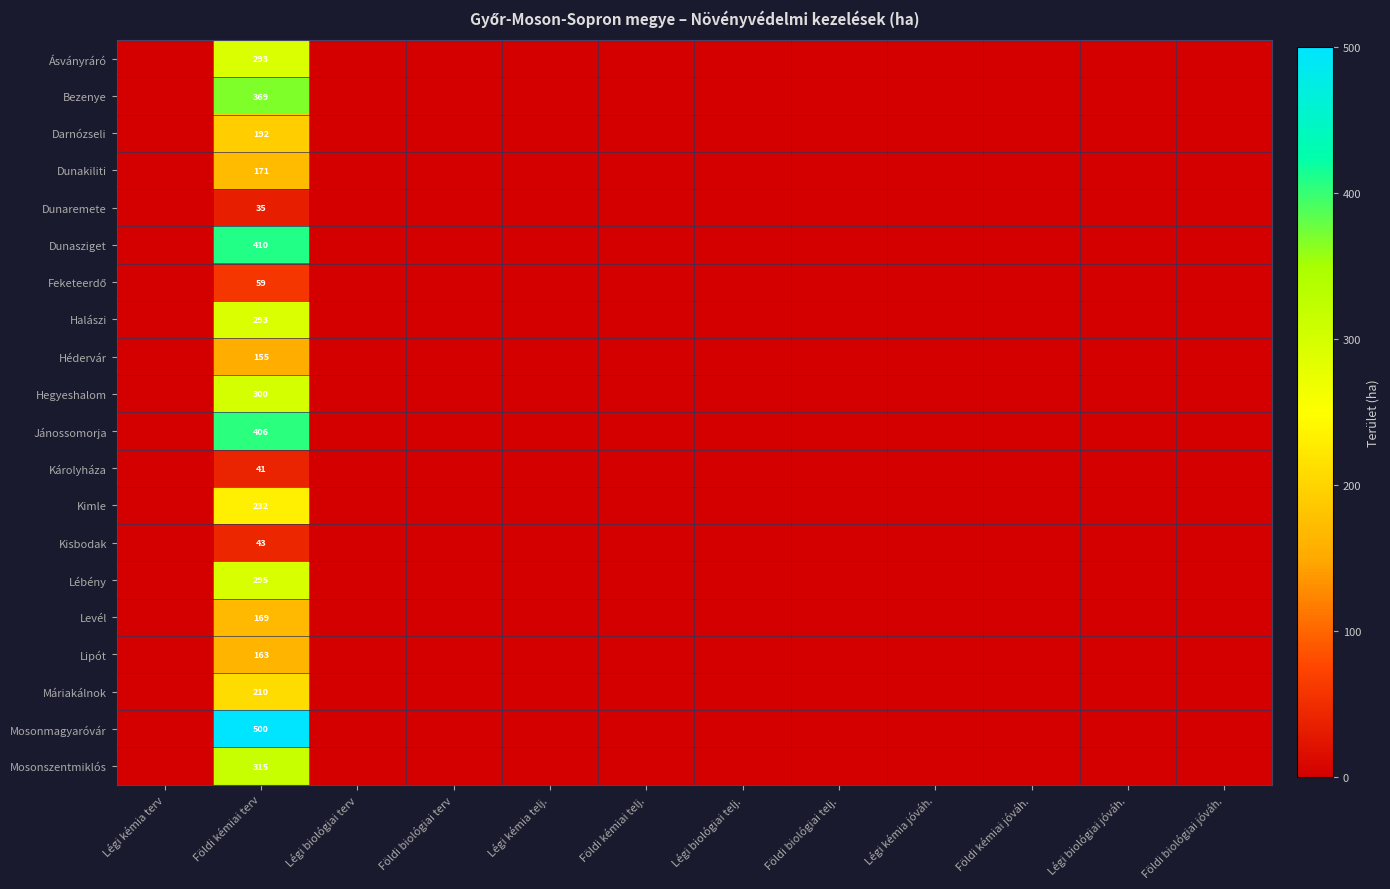

Is it true that Darnózseli equals 192 at Földi kémiai terv?

True